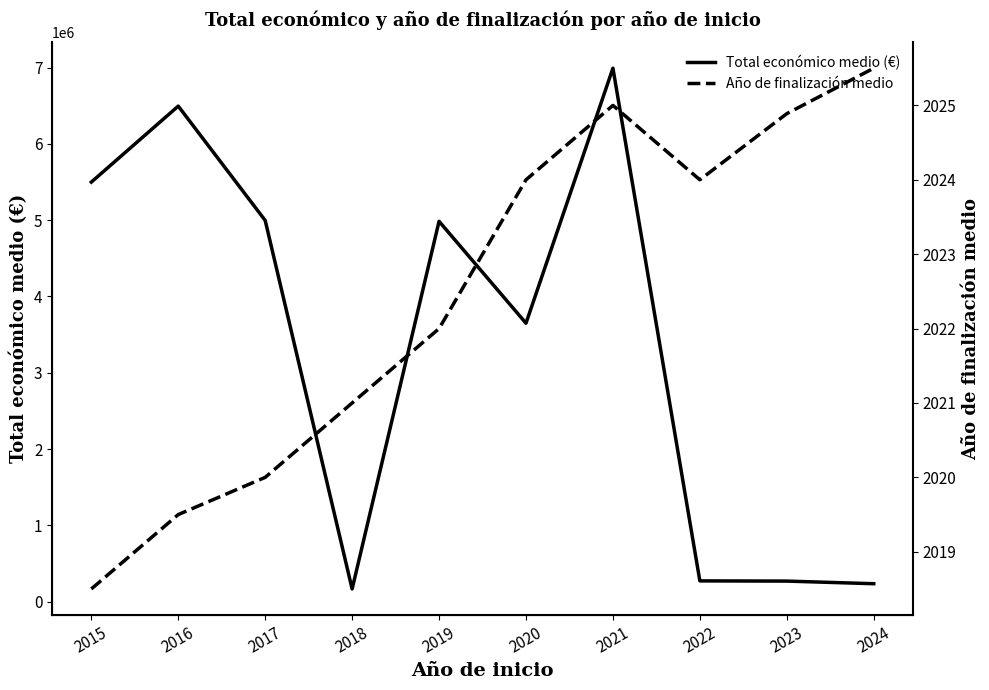

What is the difference between the Año de finalización medio values at 2019 and 2017?

2.0